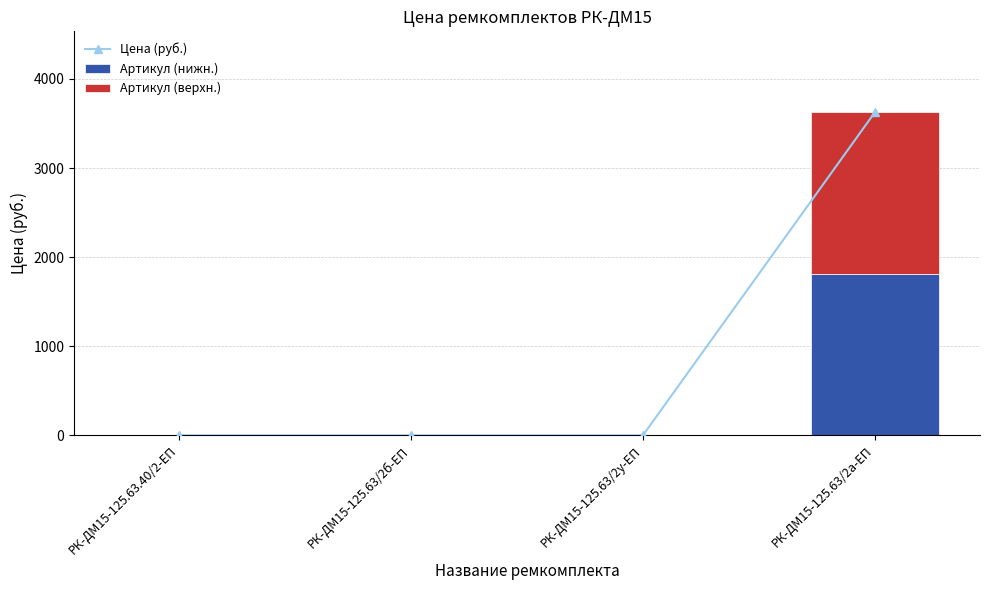

At which label does Артикул (верхн.) reach its minimum?

РК-ДМ15-125.63.40/2-ЕП